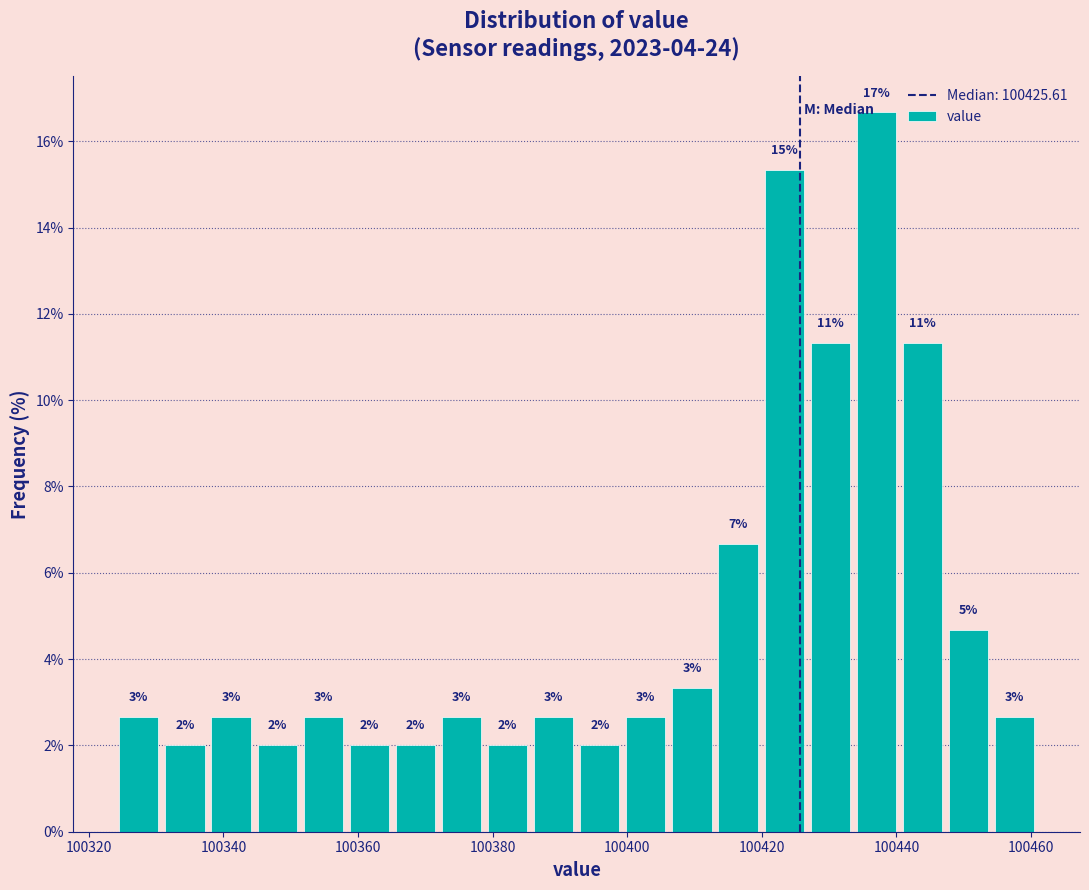

Around what value on the x-axis is the tallest bar? Give the approximate position of its centre, as read against the axis.

100438